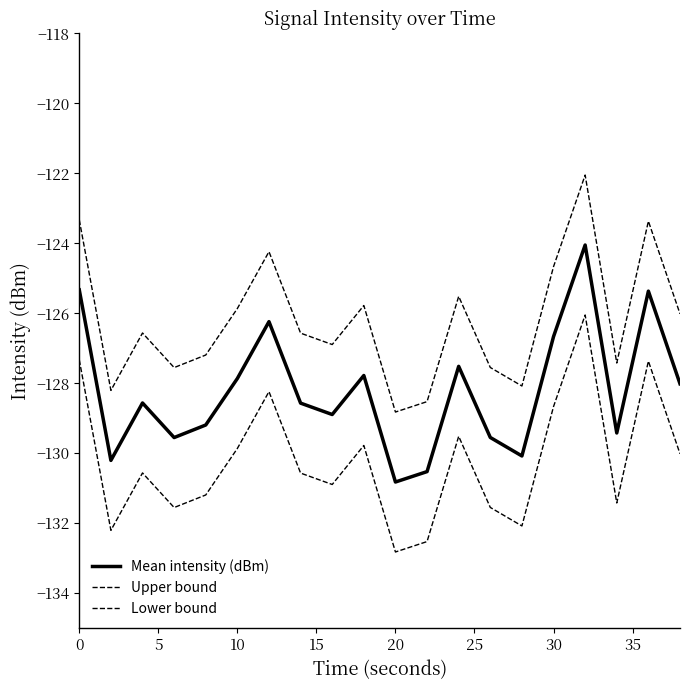

List the series in order of their overall mean, highest first.

Upper bound, Mean intensity (dBm), Lower bound